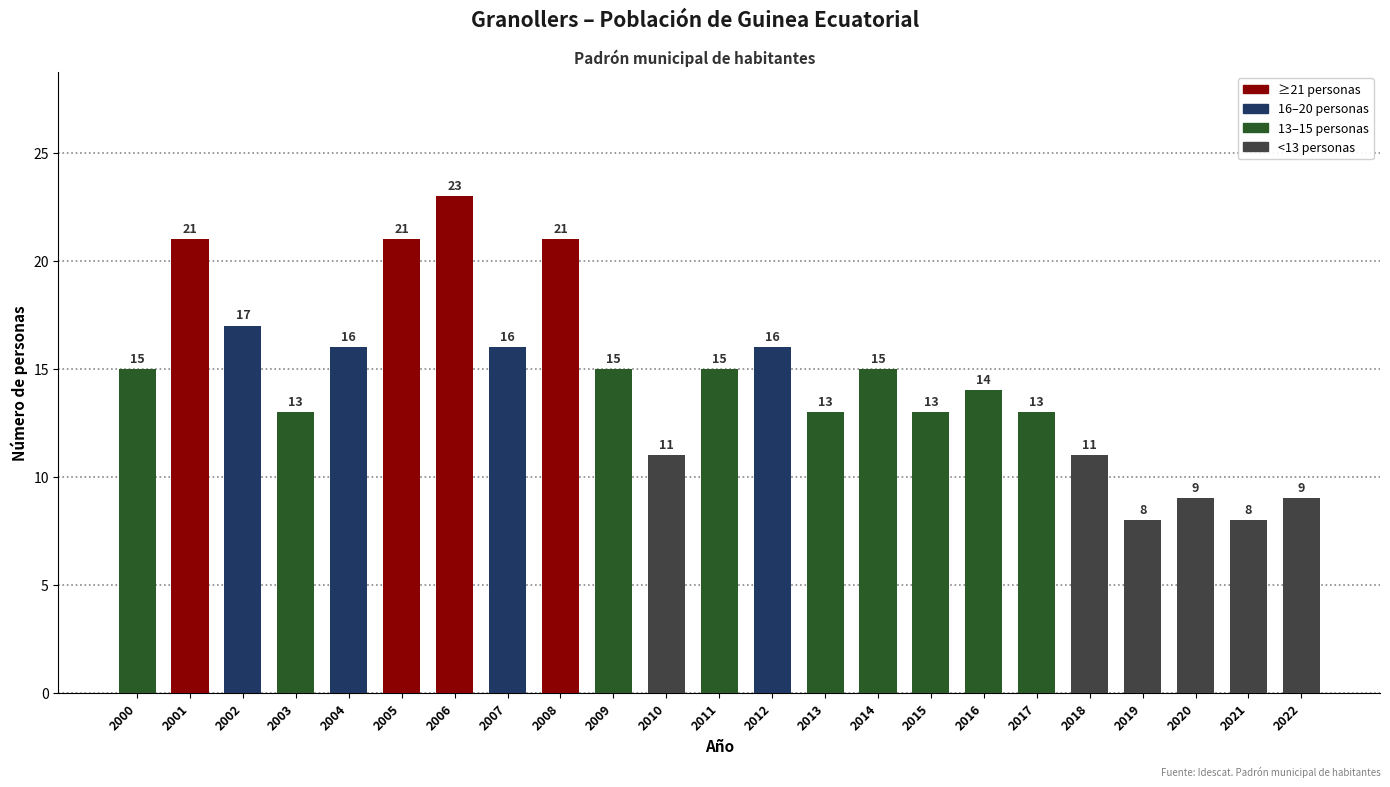

What value does the data have at 2001, to the nearest 10?

20